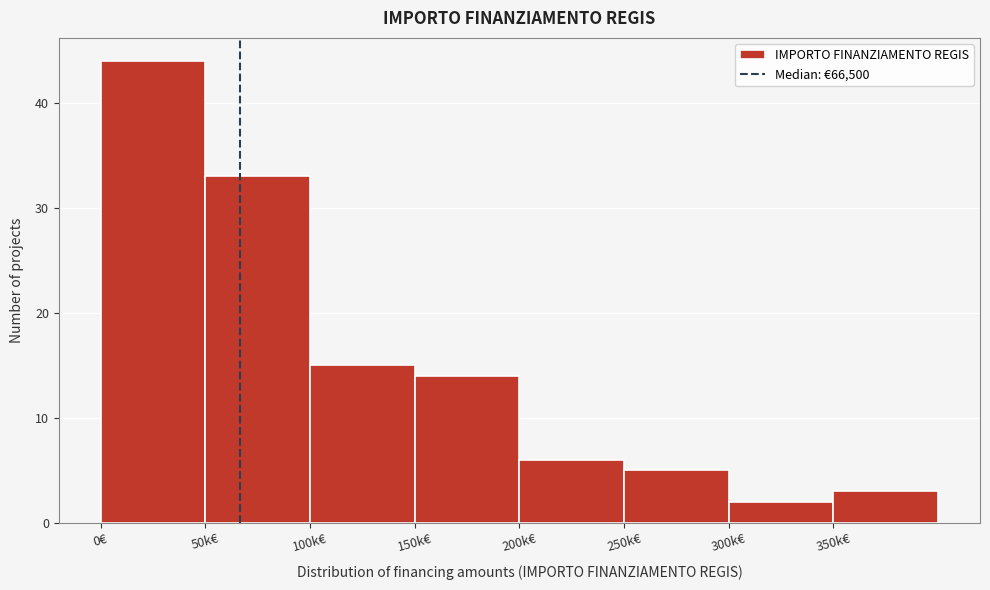

Reading right to left, extract all data points from this chart.

3	2	5	6	14	15	33	44